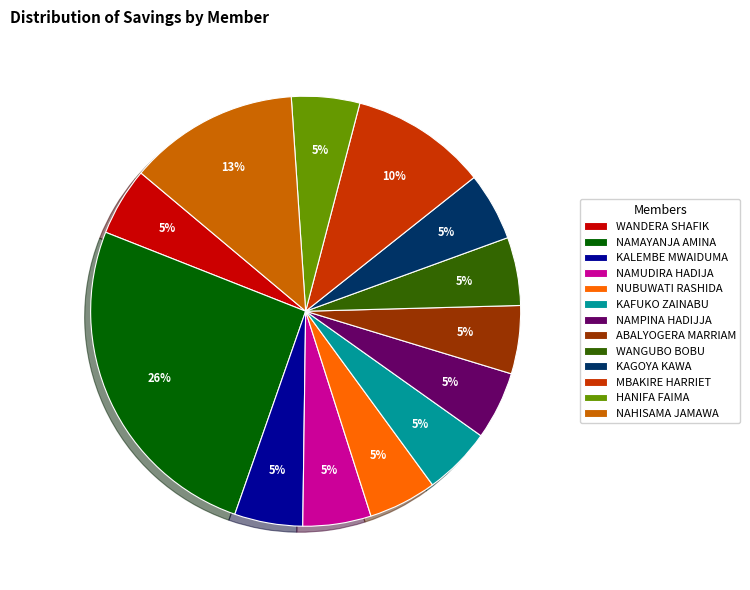

Combined, do MBAKIRE HARRIET and KALEMBE MWAIDUMA account for over 50%?

No